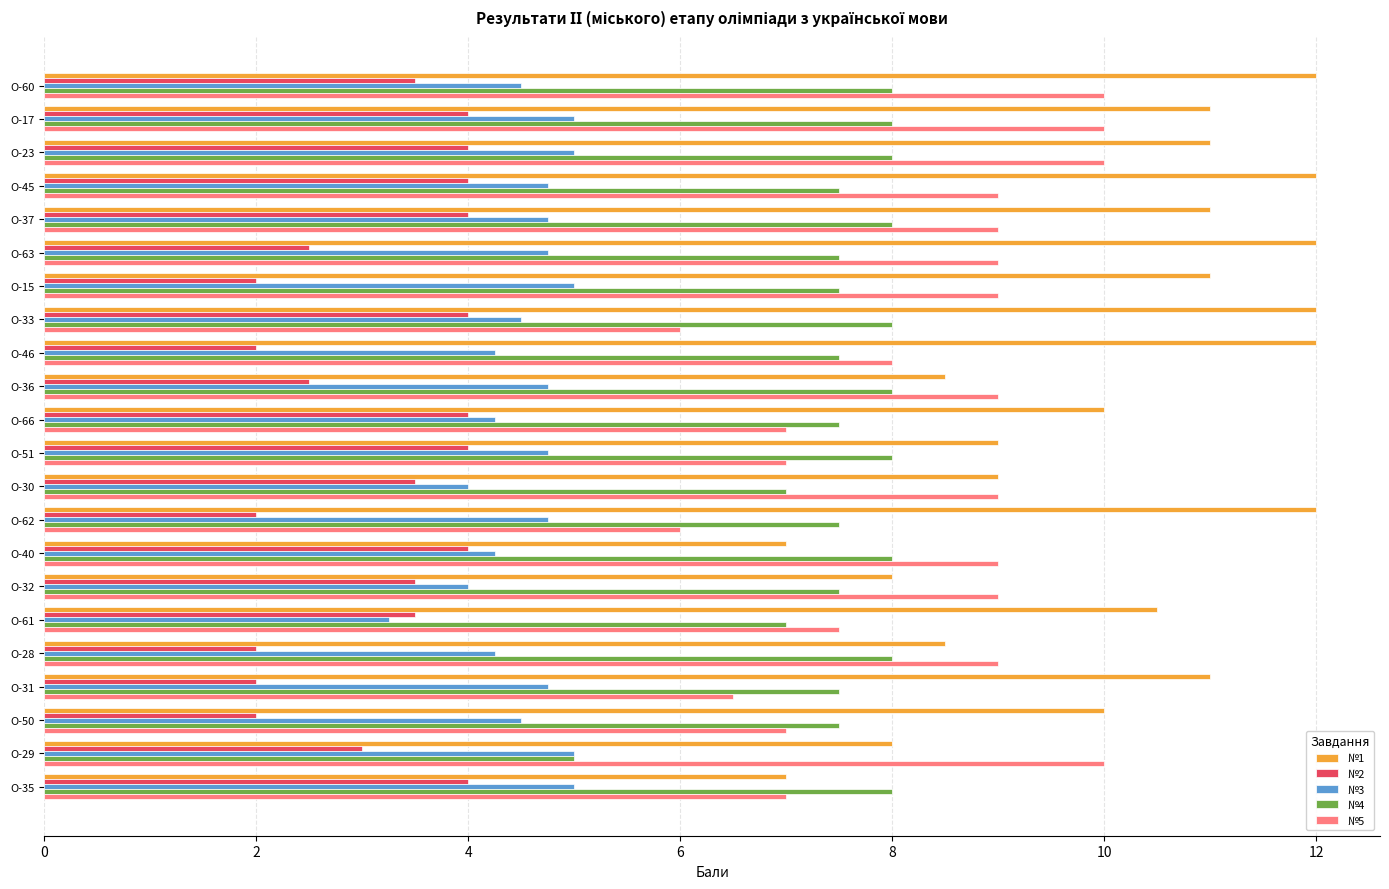

How many data points in №1 are less than 11?

11